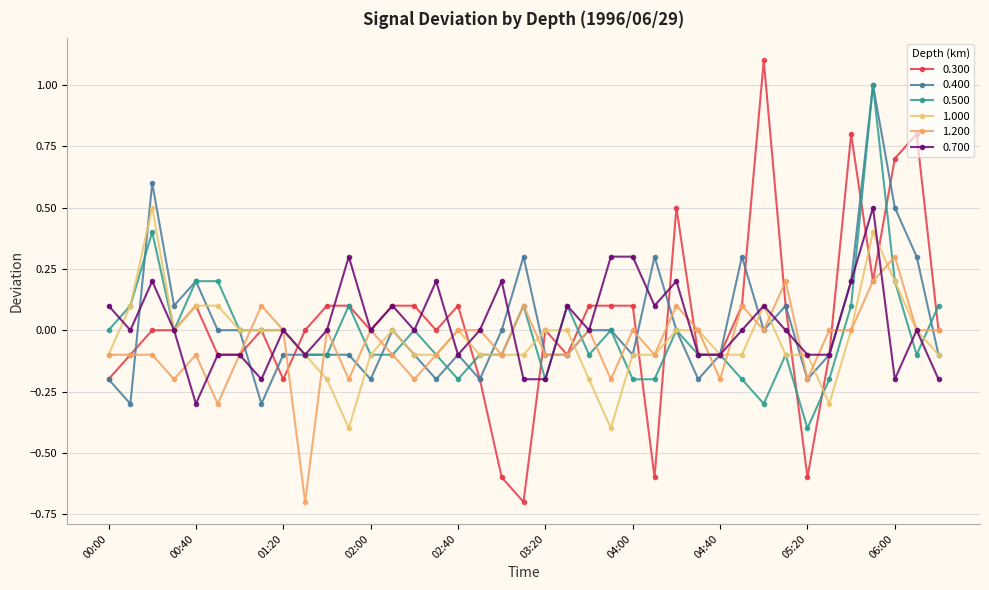

What is the difference between the second highest and minimum values in the 1.200 series?

0.9